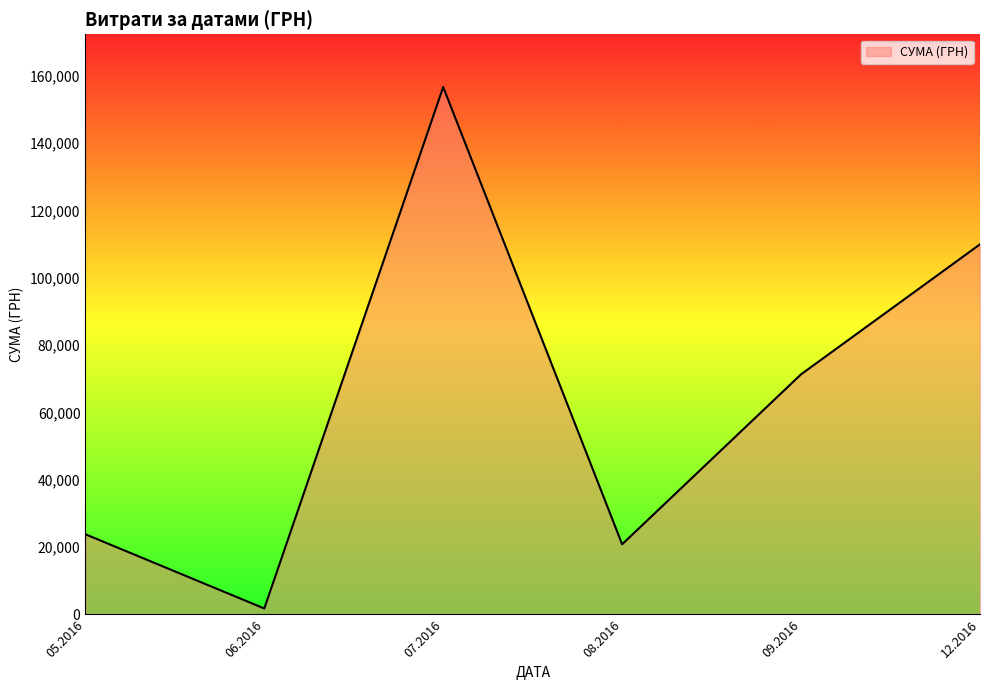

Rank the categories by value from highest to lowest.

07.2016, 12.2016, 09.2016, 05.2016, 08.2016, 06.2016